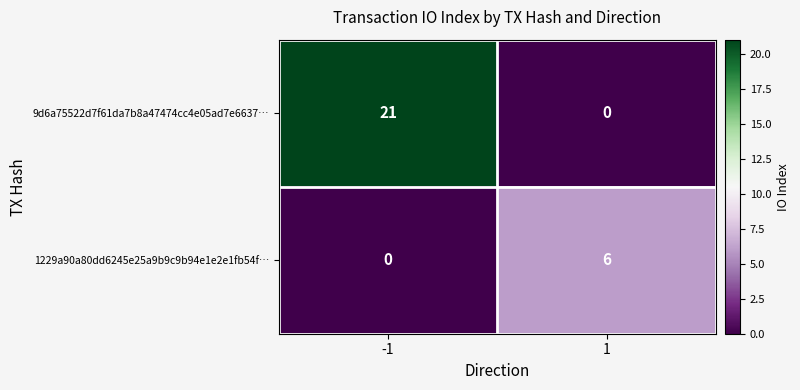

At how many categories does at least one series exceed 13?

1